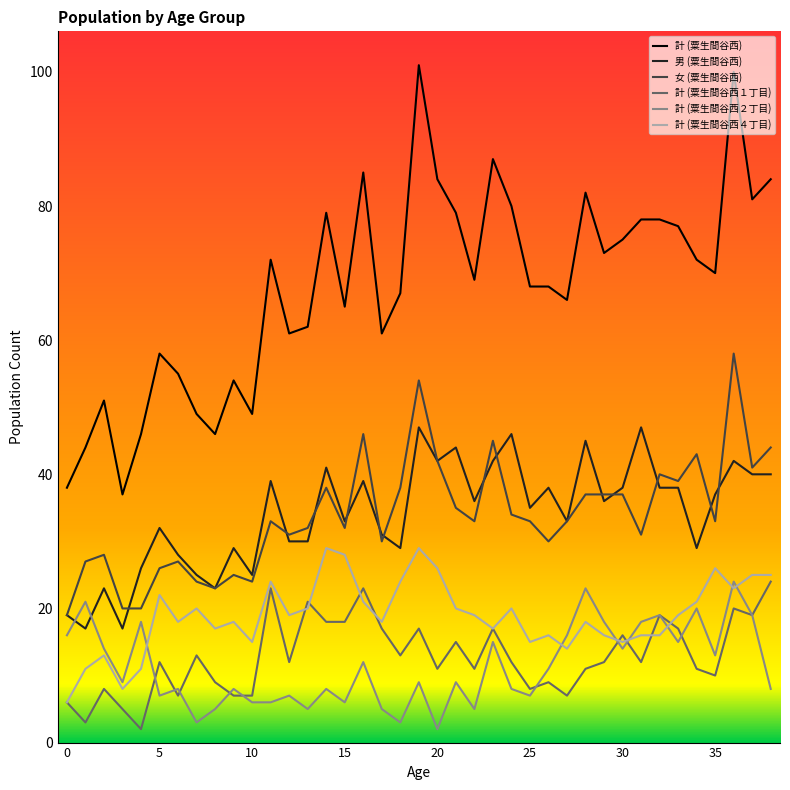

Which series has the largest total across all categories?

計 (粟生間谷西)